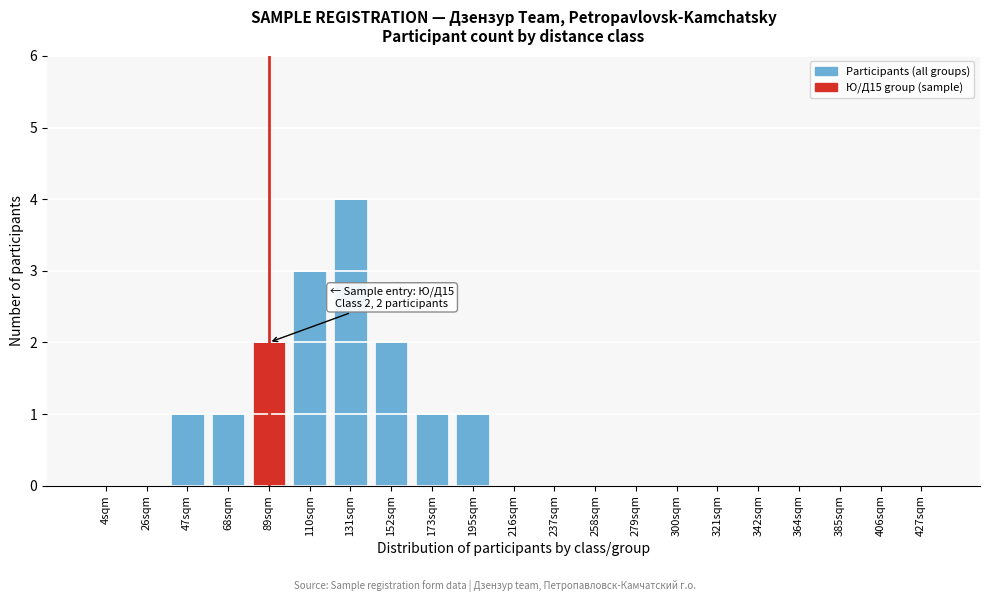

Reading right to left, transcribe all the data shown in this chart.

427sqm=0	406sqm=0	385sqm=0	364sqm=0	342sqm=0	321sqm=0	300sqm=0	279sqm=0	258sqm=0	237sqm=0	216sqm=0	195sqm=1	173sqm=1	152sqm=2	131sqm=4	110sqm=3	89sqm=2	68sqm=1	47sqm=1	26sqm=0	4sqm=0